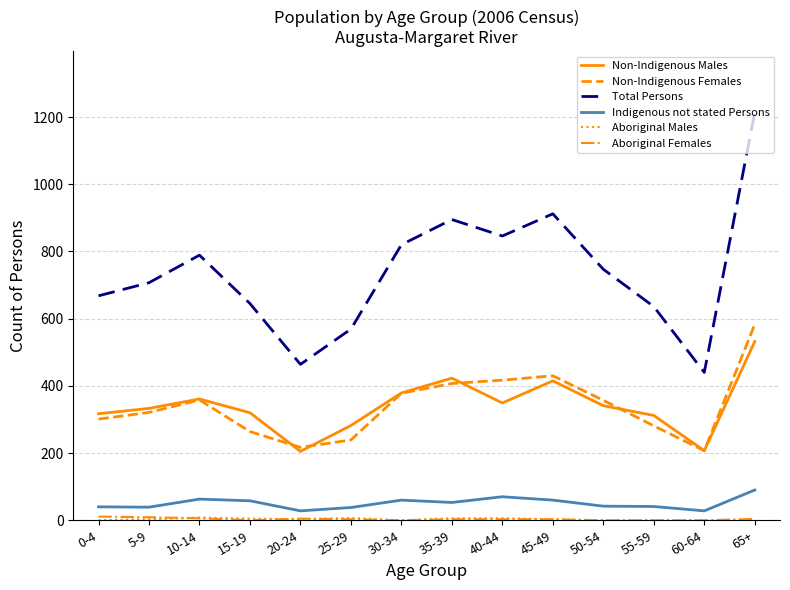

How many lines are shown in the chart?

6